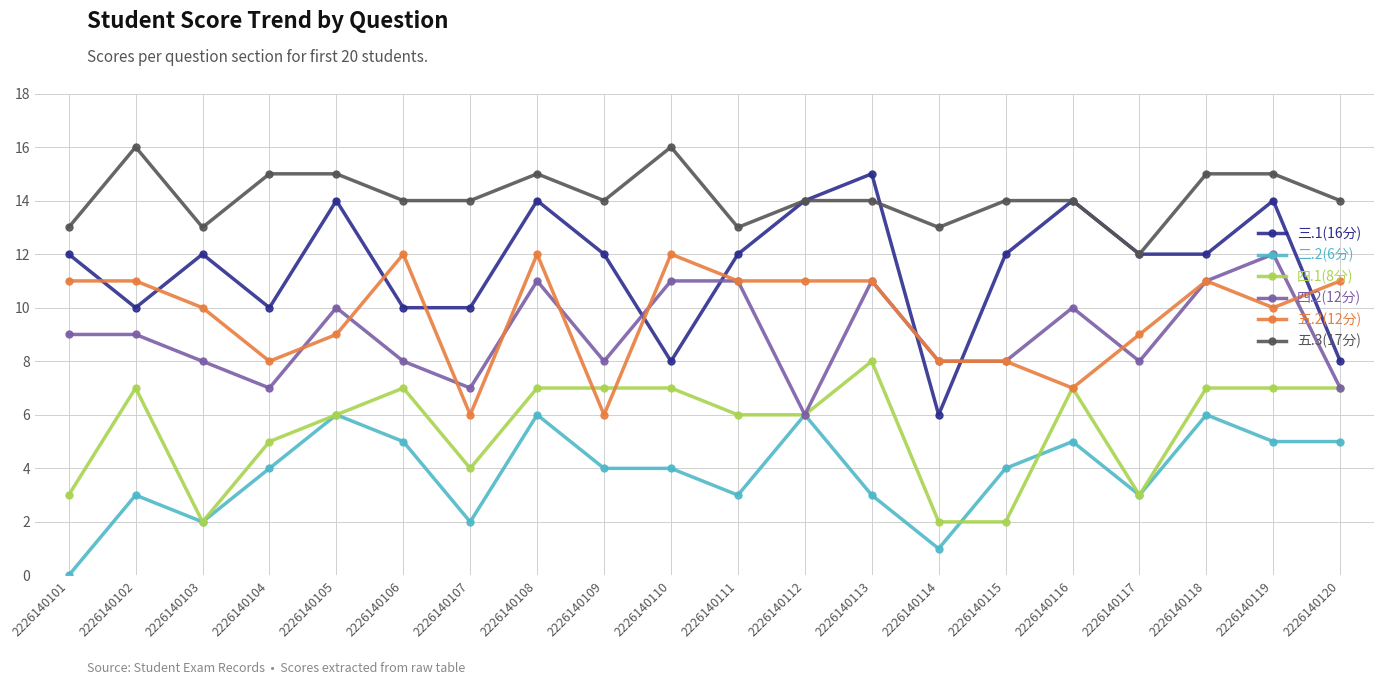

How many lines are shown in the chart?

6